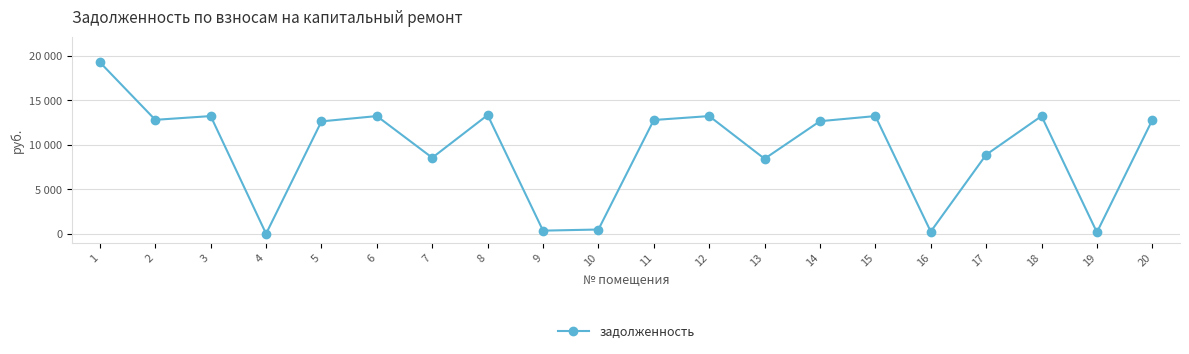

True or false: there are more than 1 points higher than both neighbors.

True